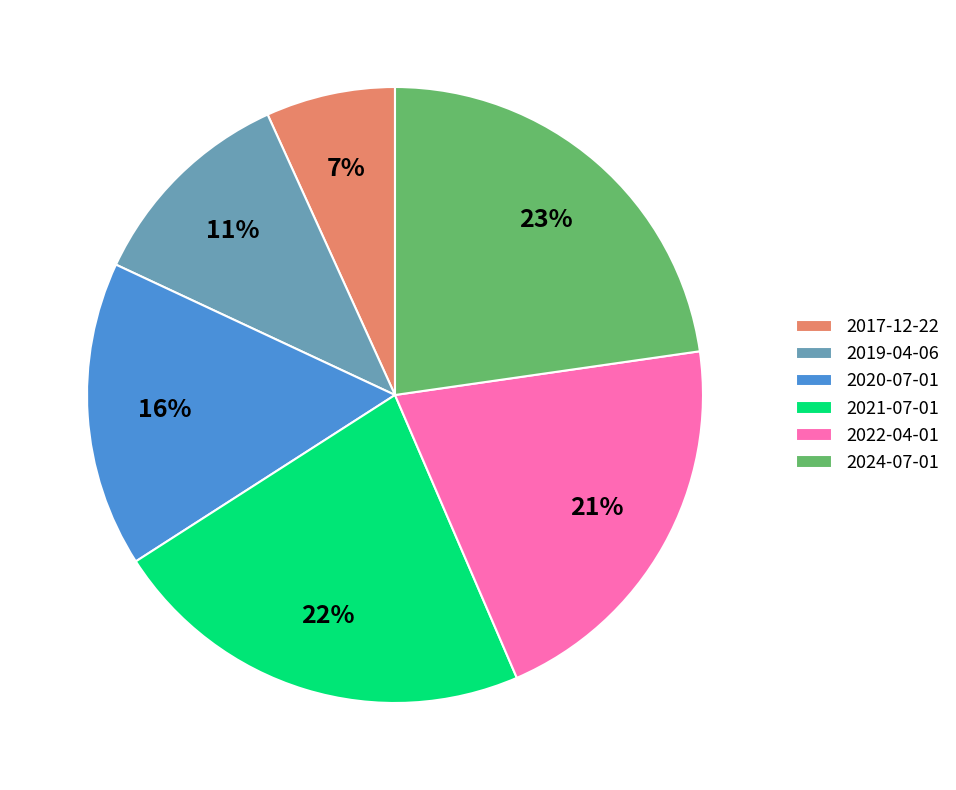

Is 2024-07-01 the majority of the pie?

No